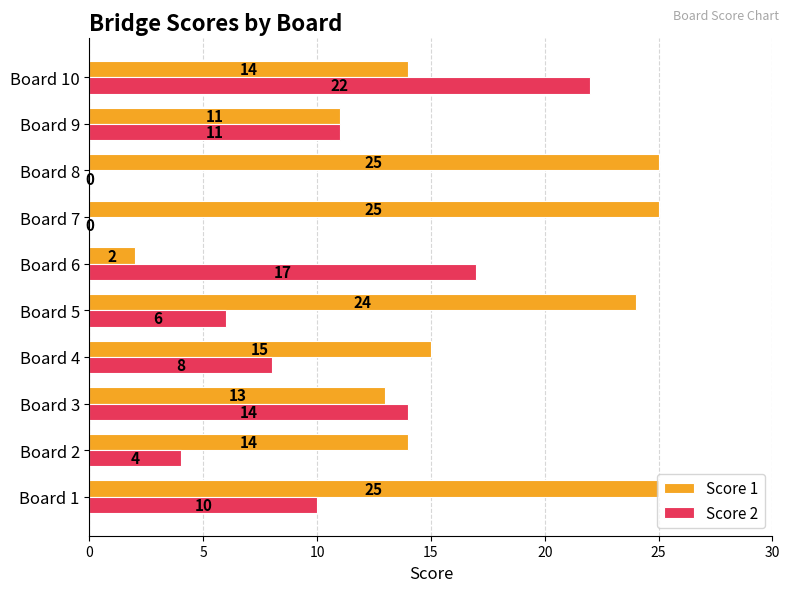

What is the total value across all series at Board 4?

23